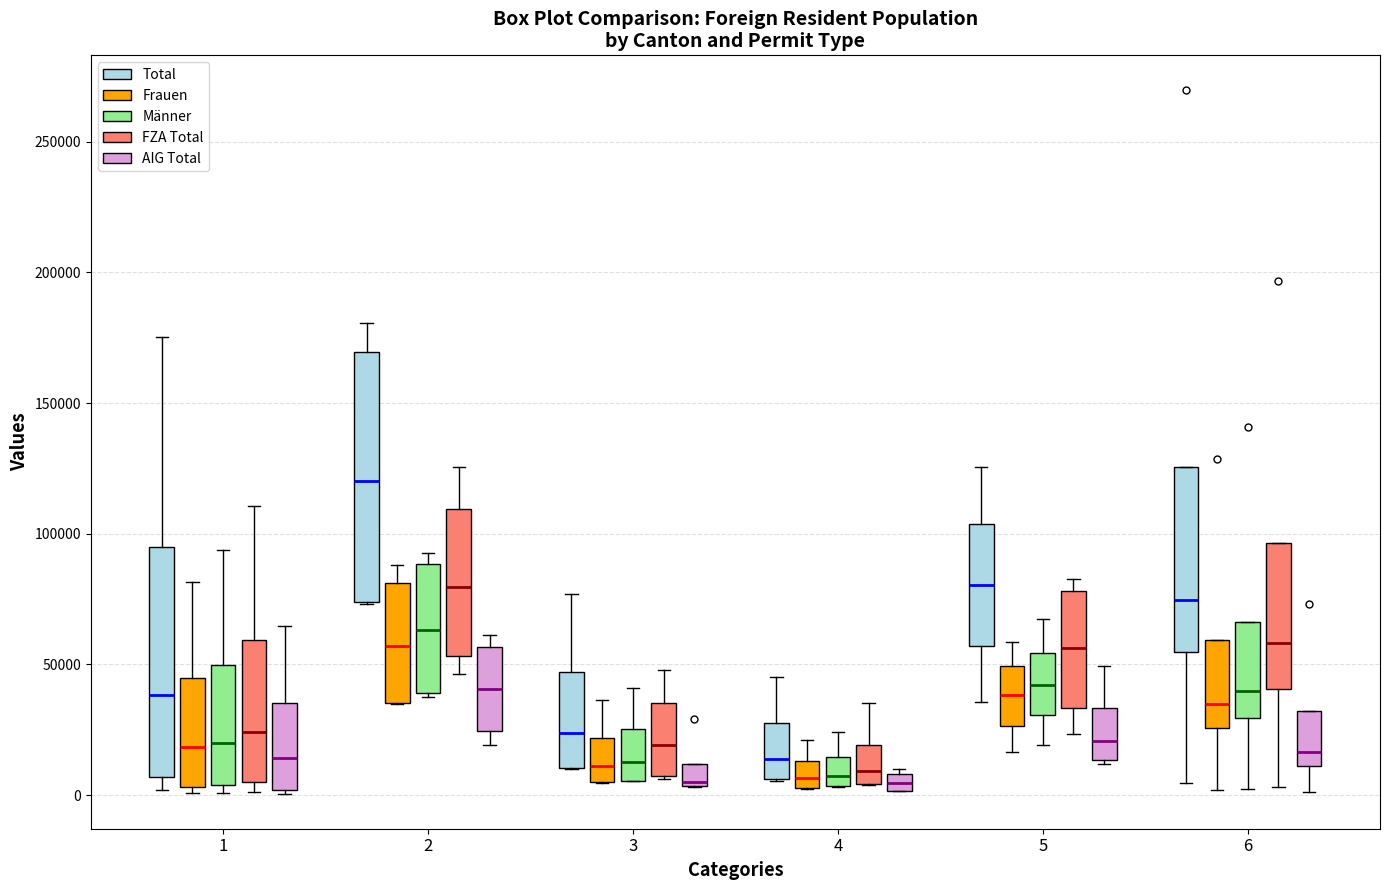

Where does the median line of the box for 3 (Total) sit on the y-axis? The values are not printed on the chart, so give them approximately, as read against the axis.

25000